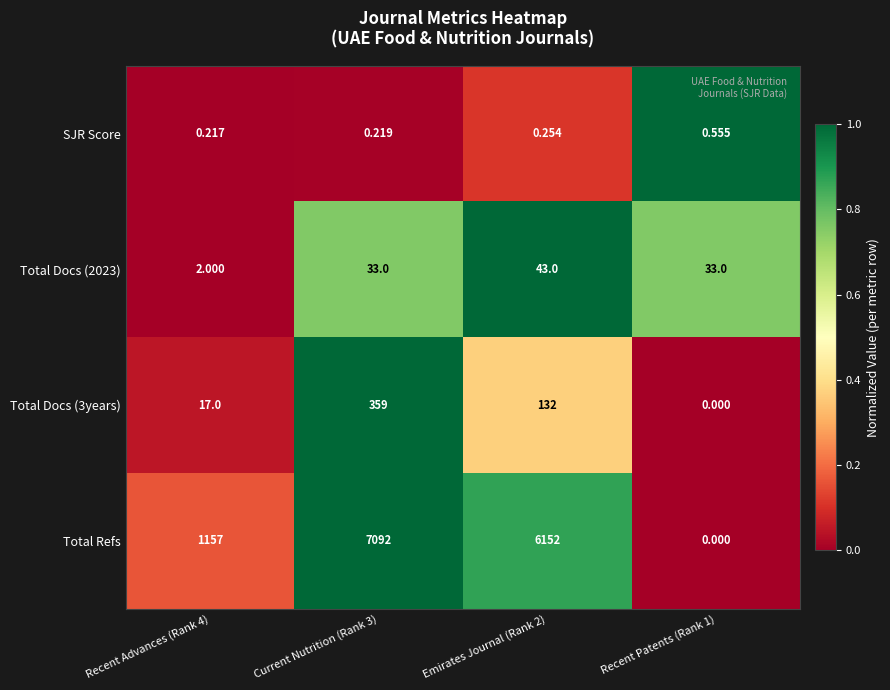

What is the spread (max minus min) of values at Current Nutrition (Rank 3)?

7091.8